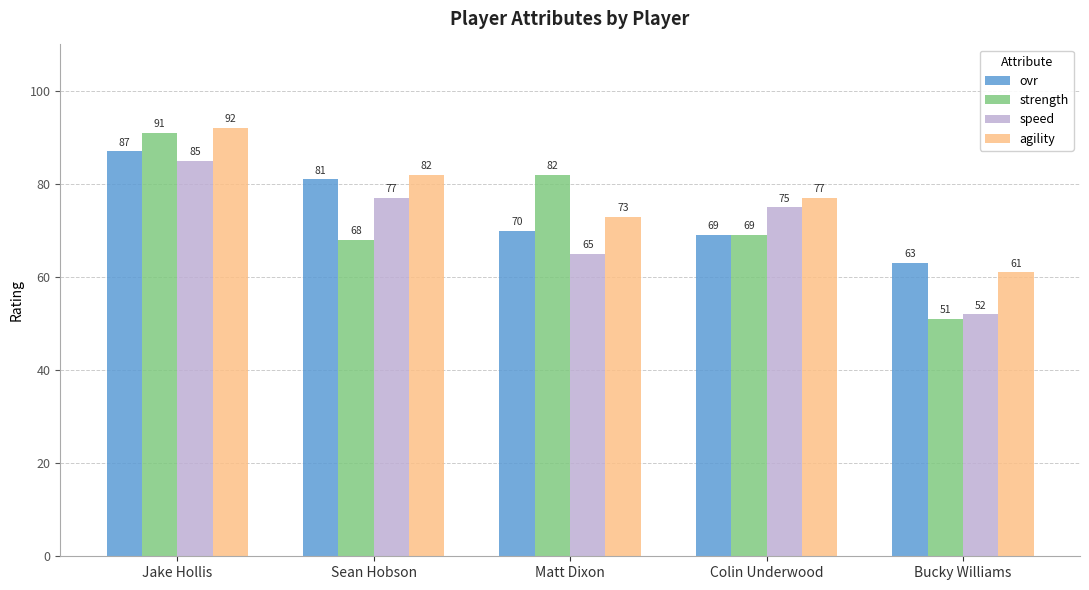

What is the value of the ovr bar at the 4th from the left?

69